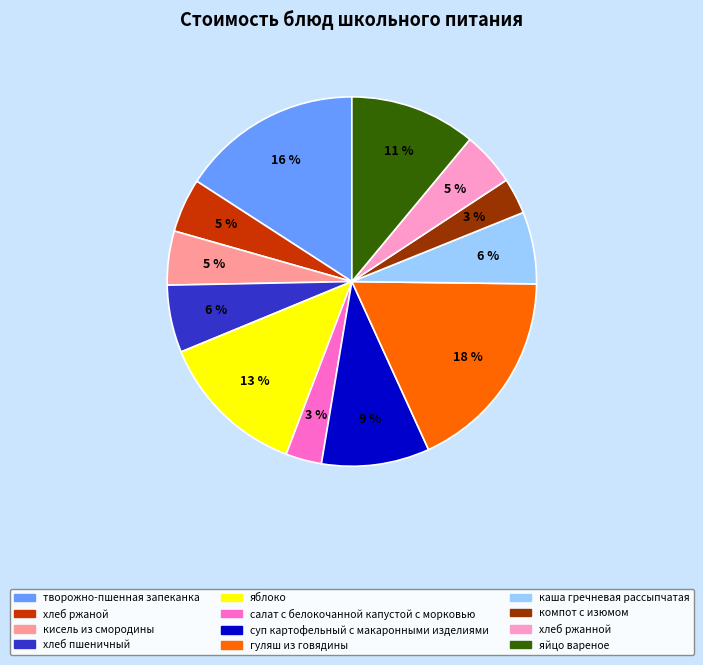

Which has a higher value, кисель из смородины or салат с белокочанной капустой с морковью?

кисель из смородины